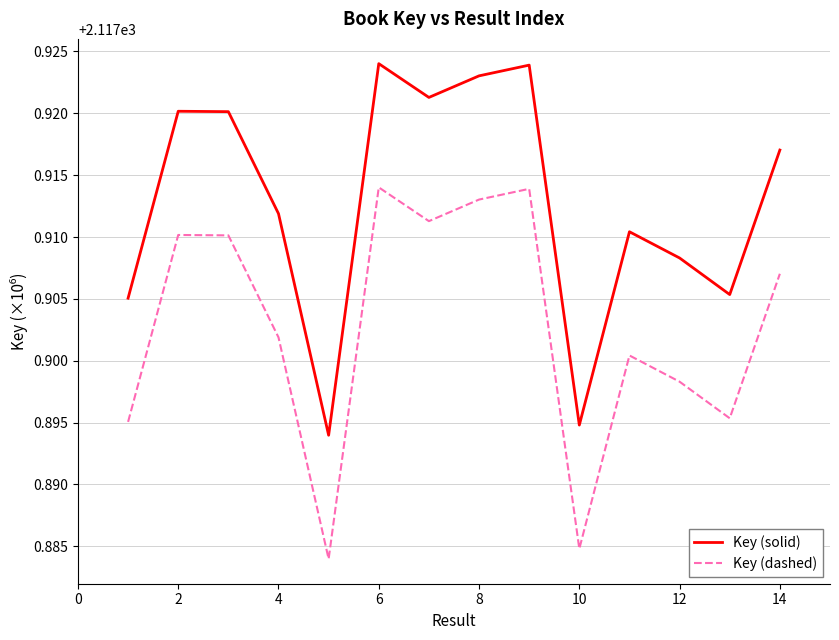

How many lines are shown in the chart?

2